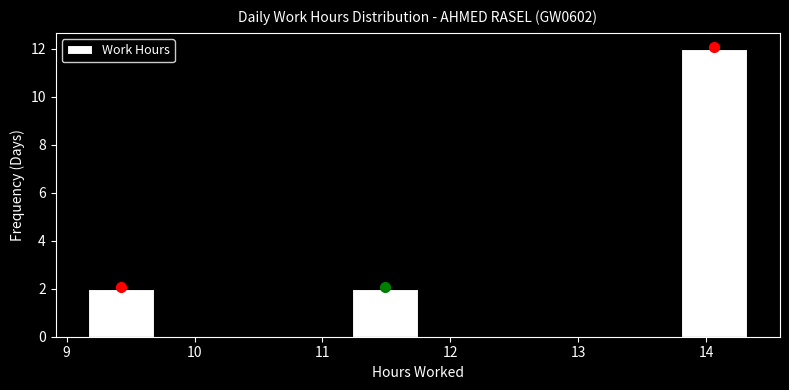

How tall is the bar that spans 9.2 to 9.7 on the x-axis? Neither the bar edges nor the heights are printed on the chart, so give them approximately, as read against the axes.

2